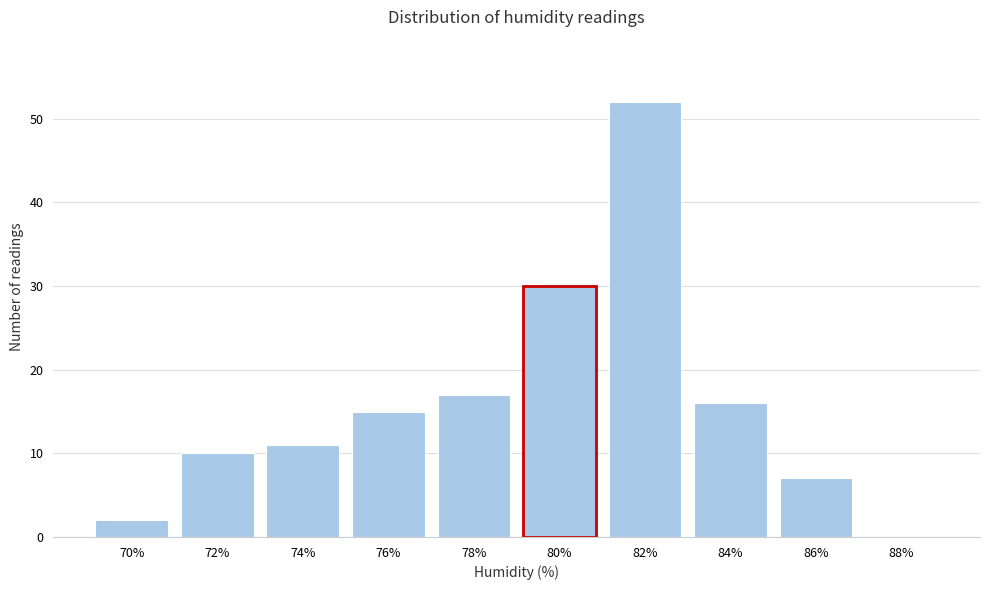

Reading right to left, list all the values displayed in this chart.

88%=0	86%=7	84%=16	82%=52	80%=30	78%=17	76%=15	74%=11	72%=10	70%=2